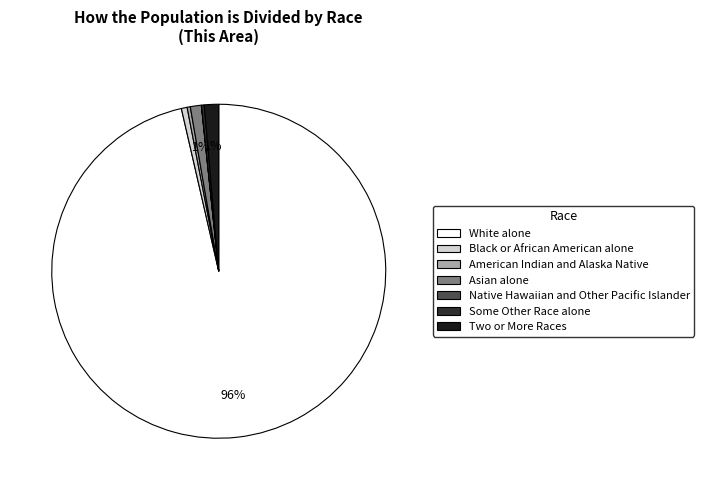

Which slice is the smallest?

Native Hawaiian and Other Pacific Islander